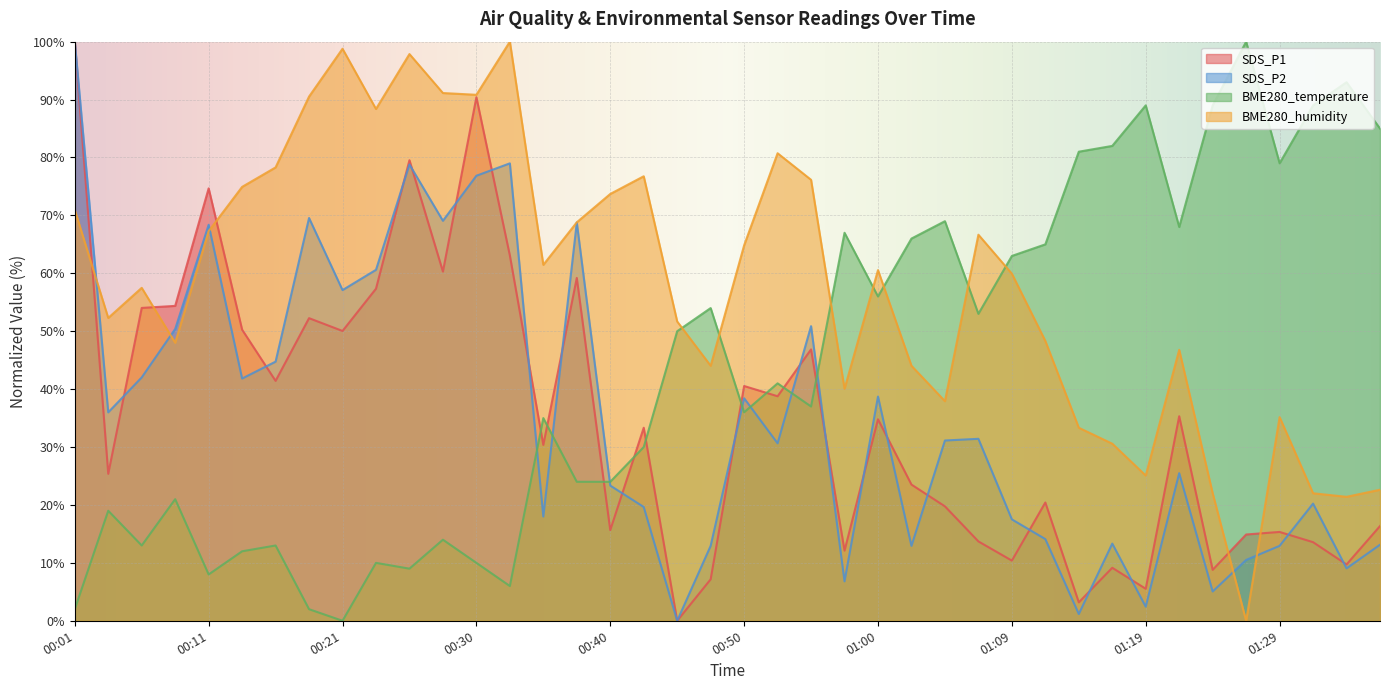

What is the value of the BME280_temperature point at the 11th from the left?

9.0